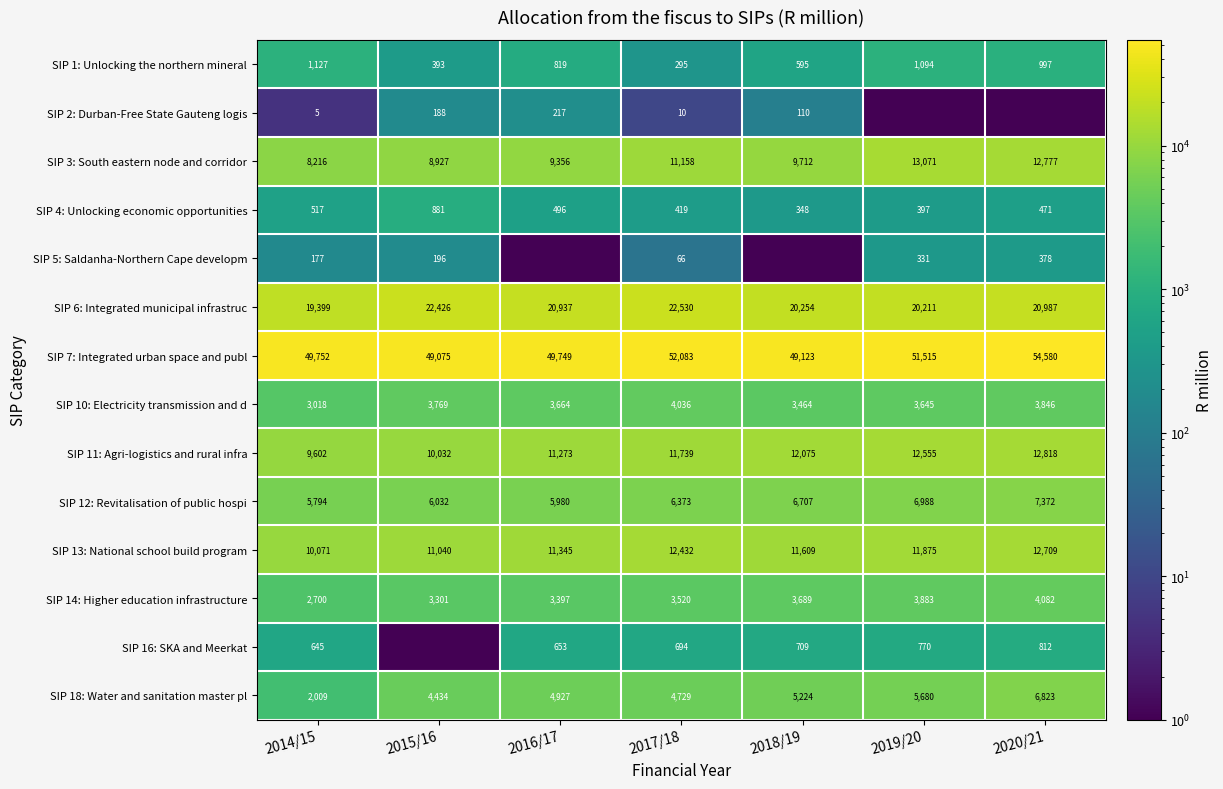

Rank the series at 2017/18 from highest to lowest value.

SIP 7: Integrated urban space and publ, SIP 6: Integrated municipal infrastruc, SIP 13: National school build program, SIP 11: Agri-logistics and rural infra, SIP 3: South eastern node and corridor, SIP 12: Revitalisation of public hospi, SIP 18: Water and sanitation master pl, SIP 10: Electricity transmission and d, SIP 14: Higher education infrastructure, SIP 16: SKA and Meerkat, SIP 4: Unlocking economic opportunities, SIP 1: Unlocking the northern mineral, SIP 5: Saldanha-Northern Cape developm, SIP 2: Durban-Free State Gauteng logis